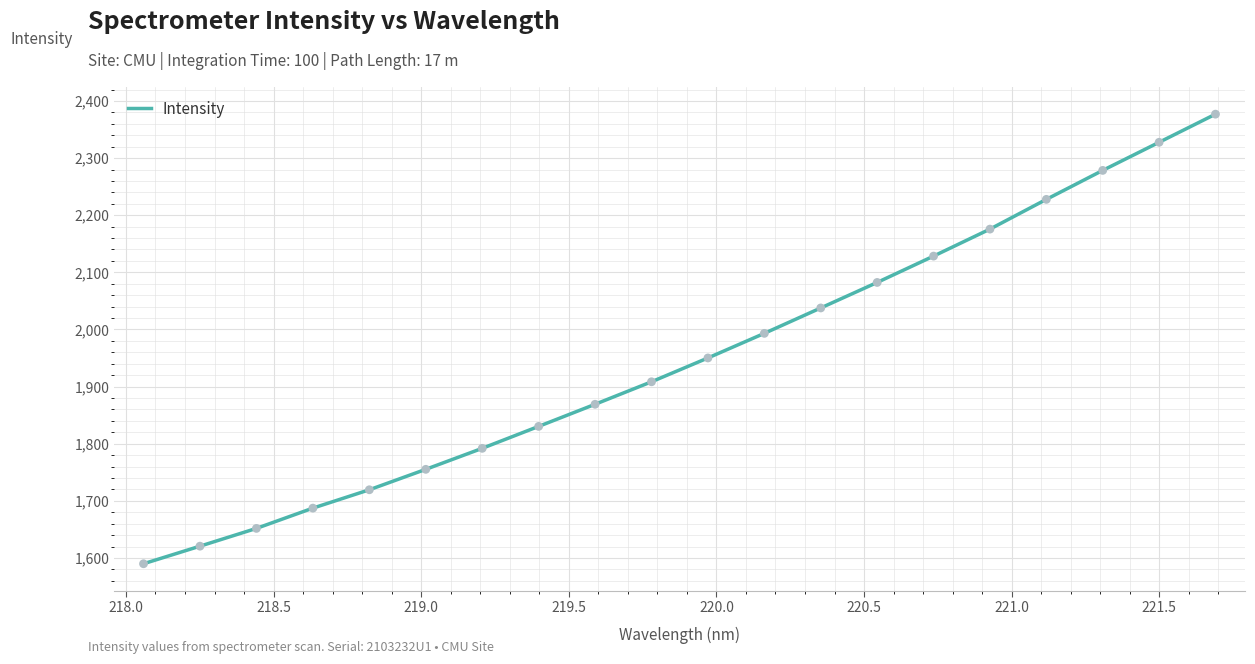

What is the difference between the maximum and minimum values?

787.0